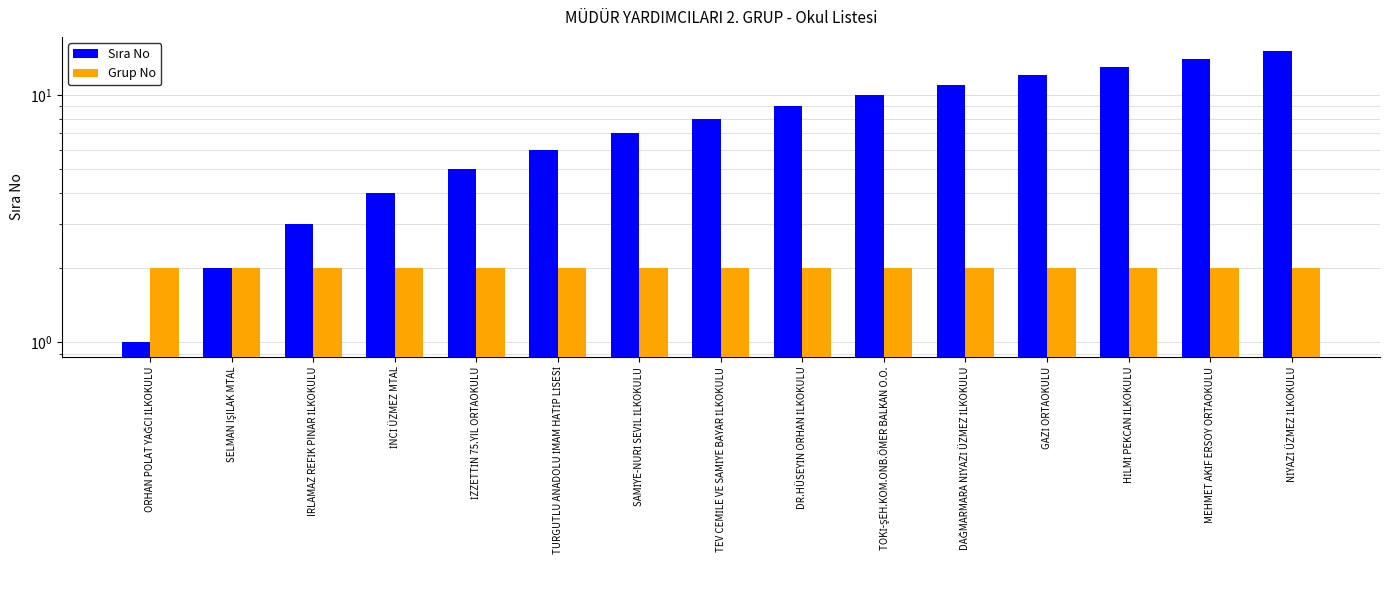

Is the value of Sıra No at TURGUTLU ANADOLU İMAM HATİP LİSESİ greater than the value of Grup No at SAMİYE-NURİ SEVİL İLKOKULU?

Yes